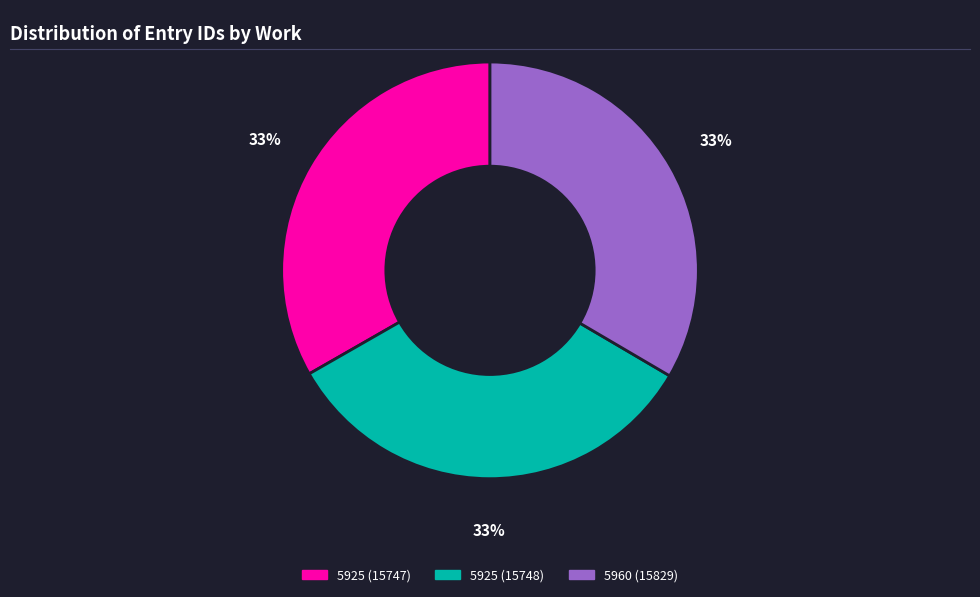

Is it true that 5925 (15748) is 33% of the pie?

True